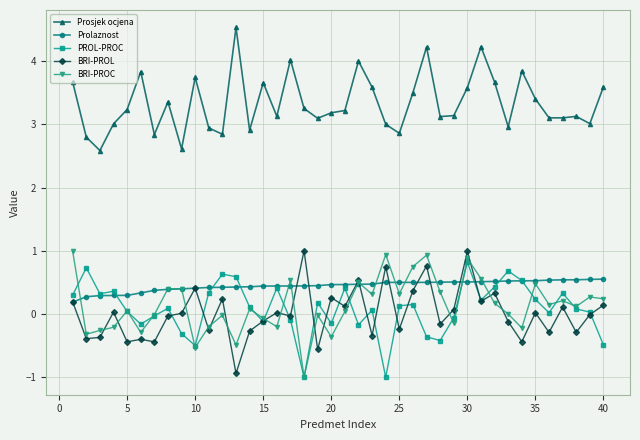

After their last crossing, which series has the higher values: PROL-PROC or BRI-PROL?

BRI-PROL